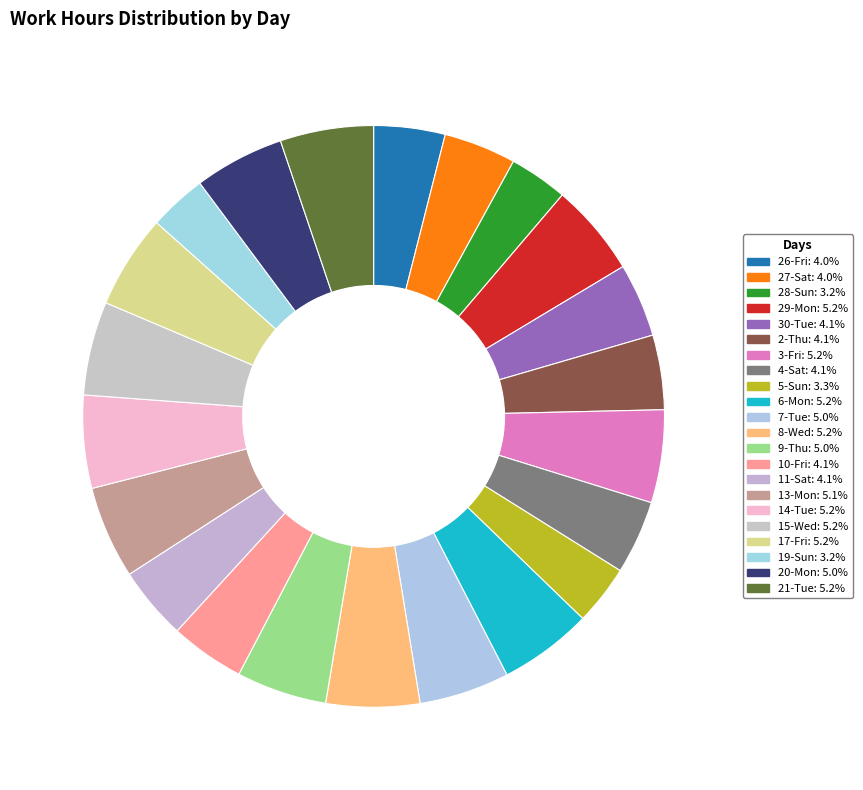

What is the ratio of the value at 29-Mon to the value at 11-Sat?

1.3